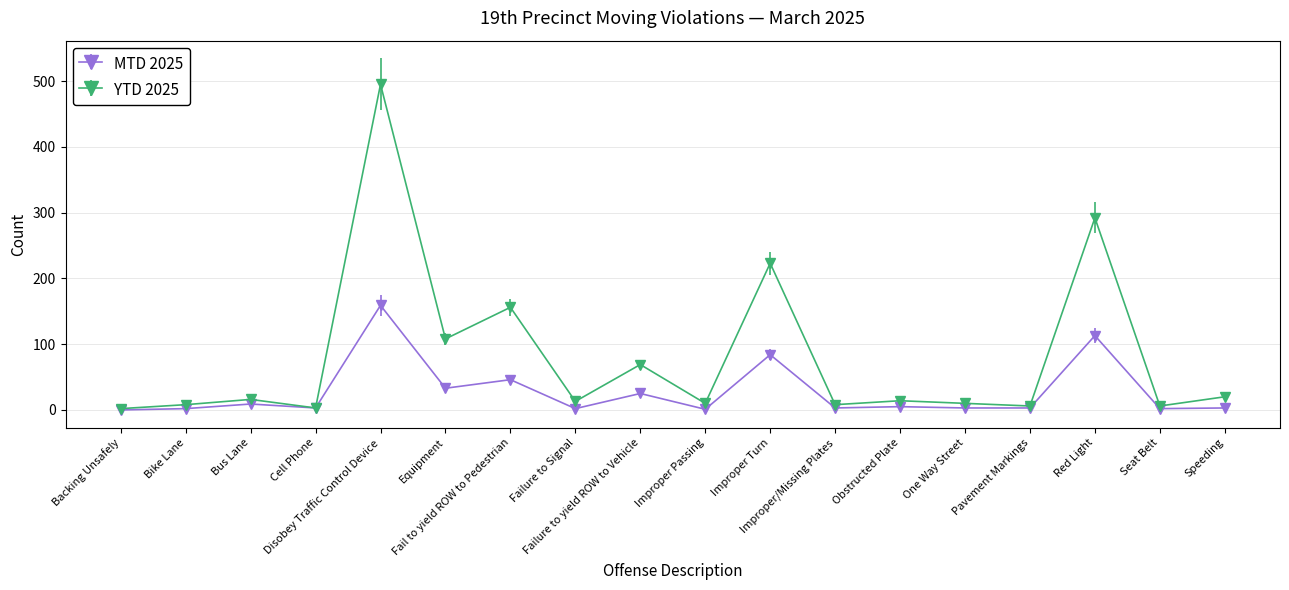

What is the label of the 2nd point from the left?

Bike Lane